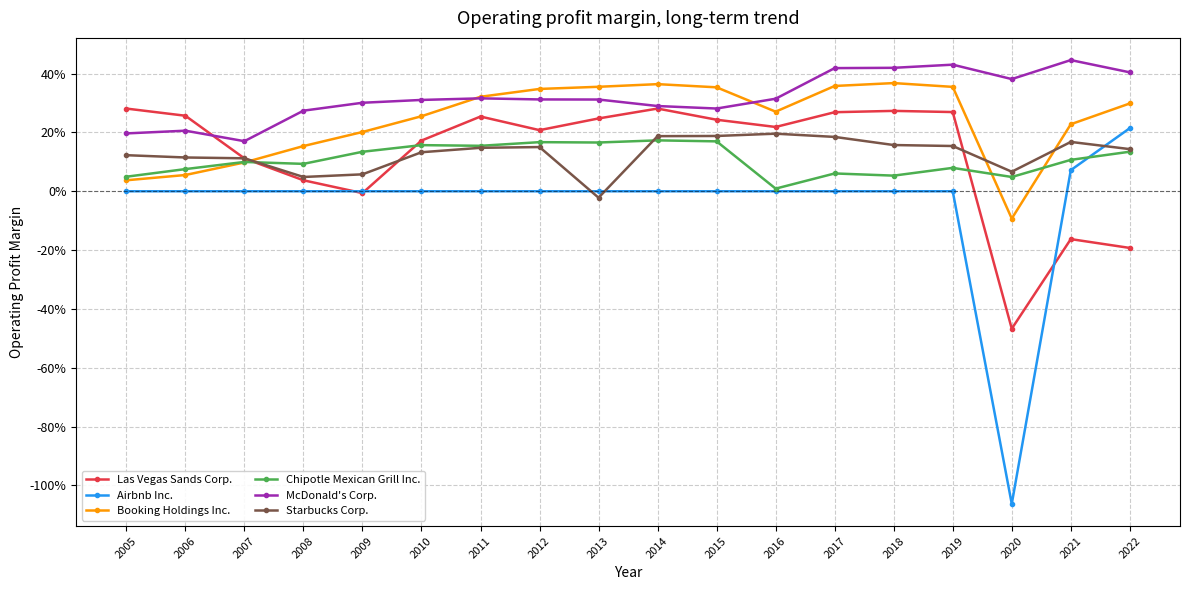

What is the total value across all series at 2016?

1.0